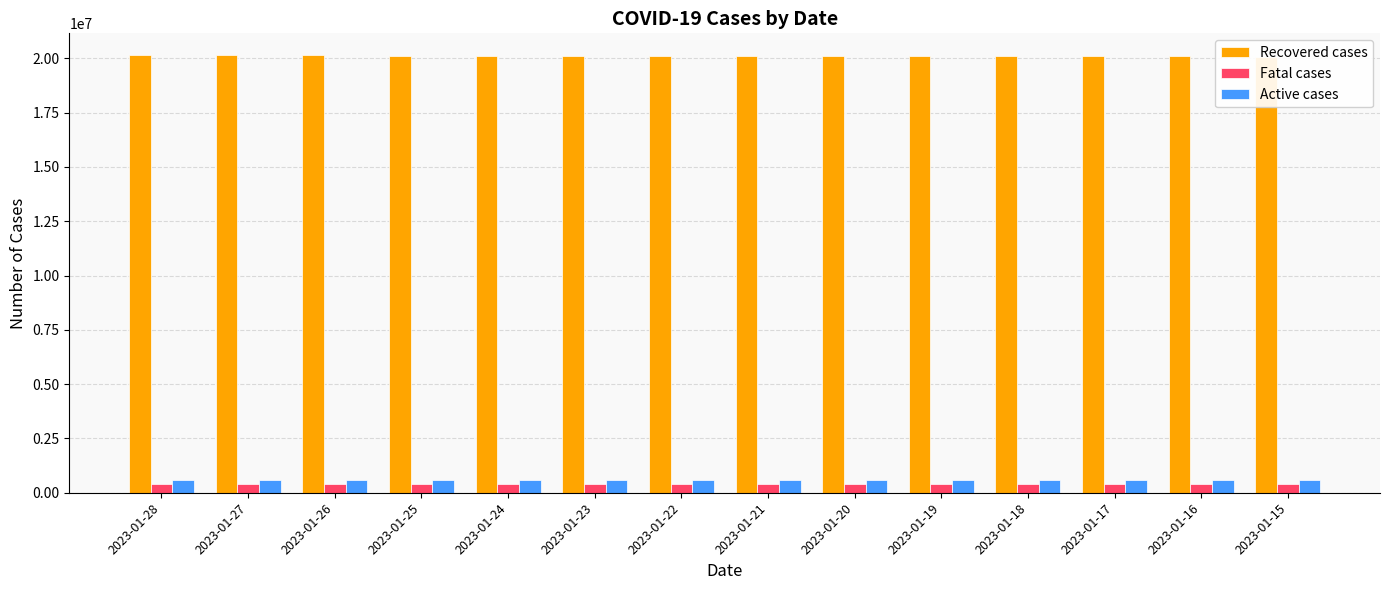

How many values in the Fatal cases series exceed 390985?

6